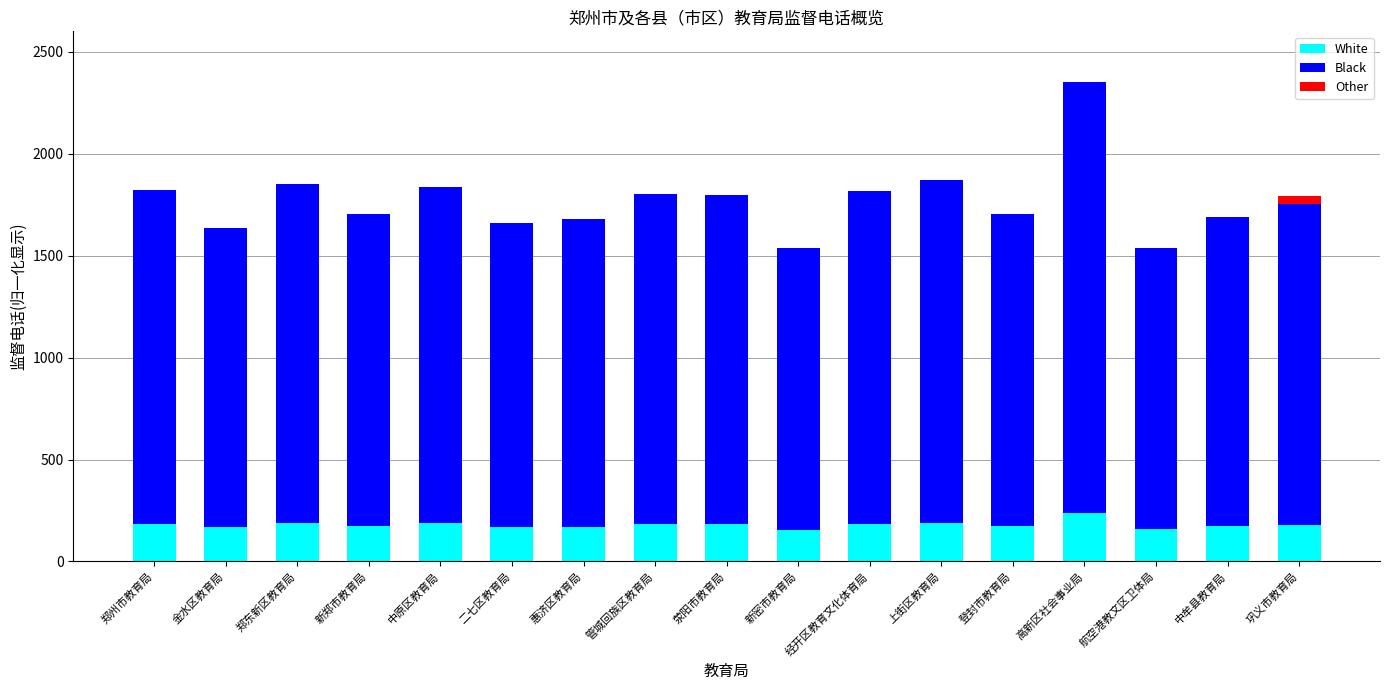

What is the sum of all White values?

3065.9